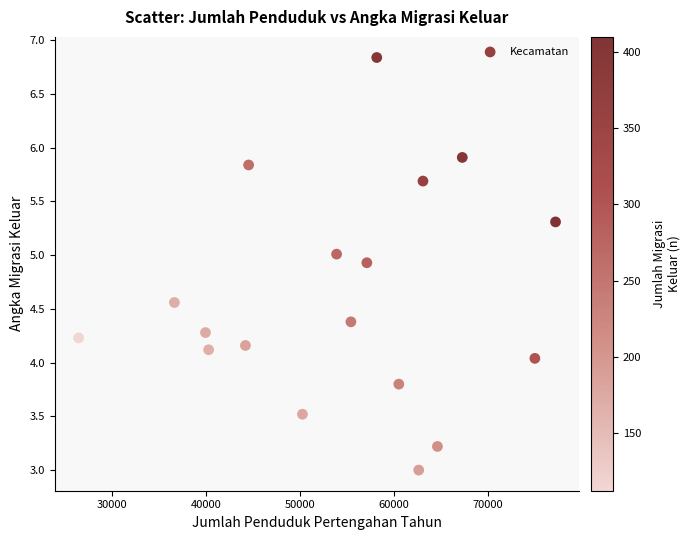

What is the range of Y values (max minus min)?

3.8